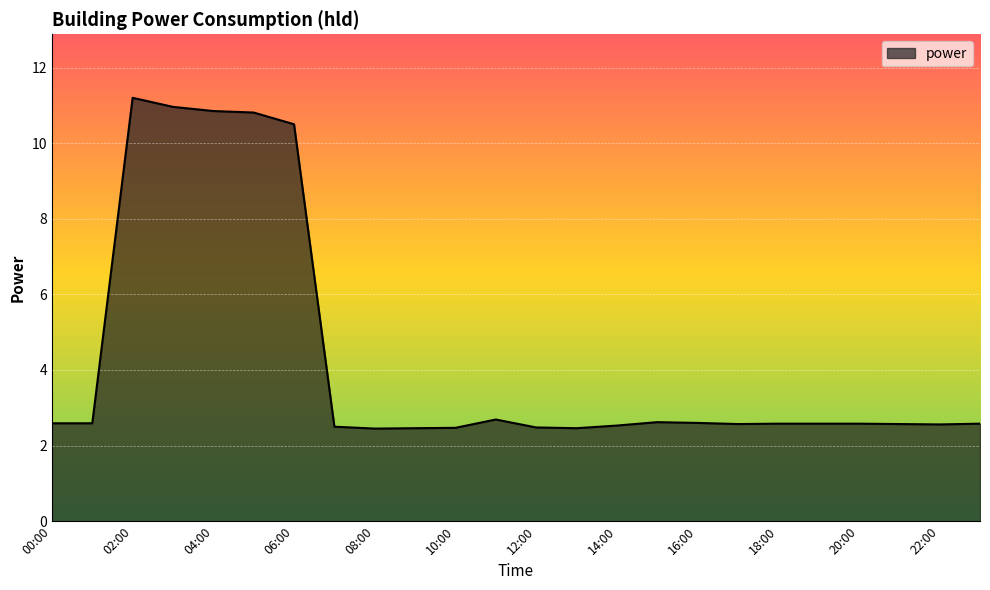

What is the minimum value shown in the chart?

2.5